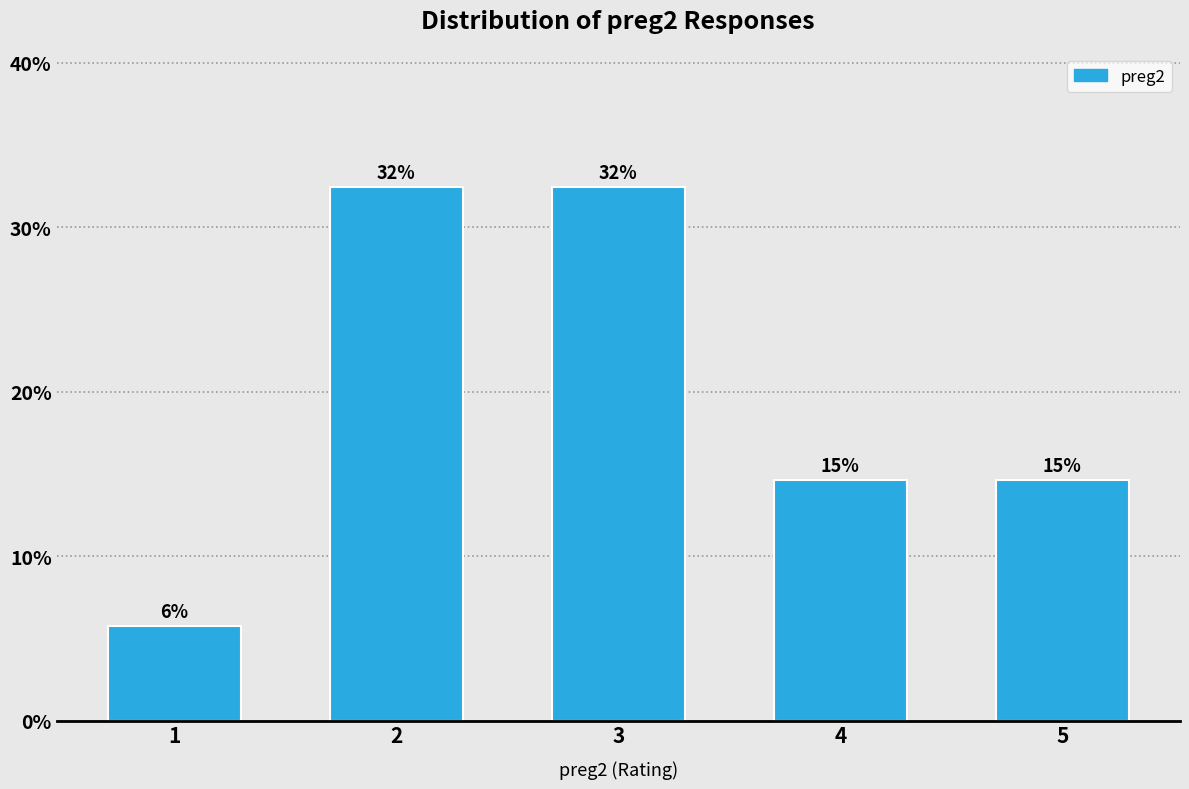

Are the bars horizontal?

No